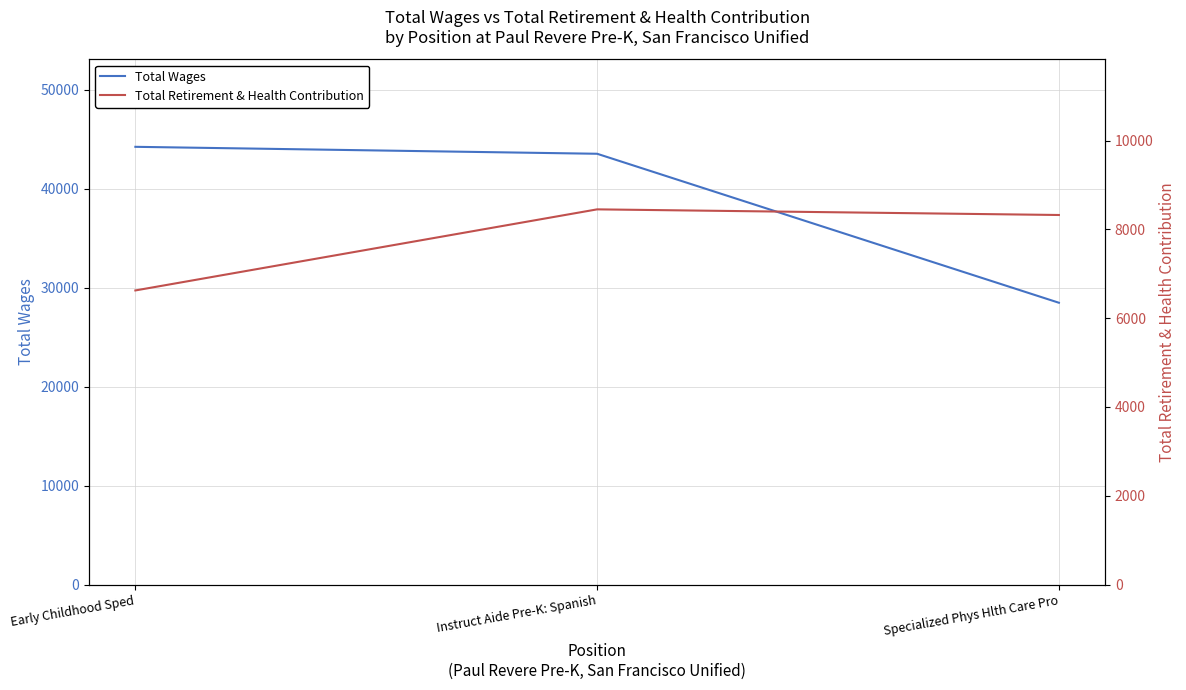

Between Early Childhood Sped and Instruct Aide Pre-K: Spanish, which is larger?

Early Childhood Sped